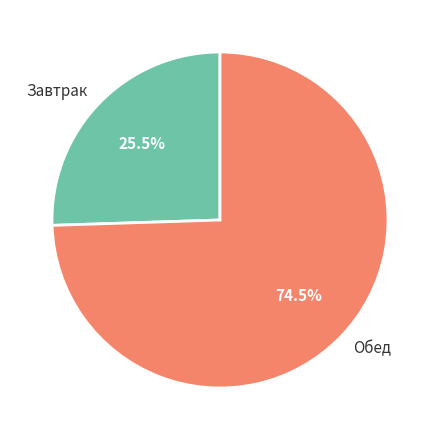

Combined, what portion of the pie is Обед and Завтрак?

100.0%